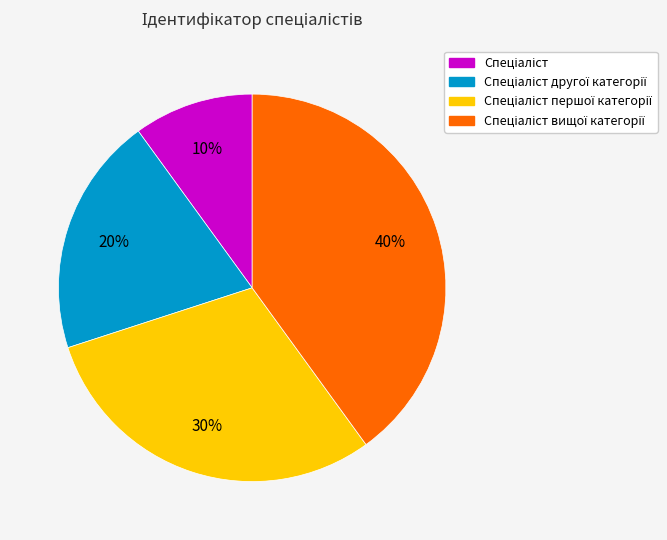

Is there a majority slice in this chart?

No